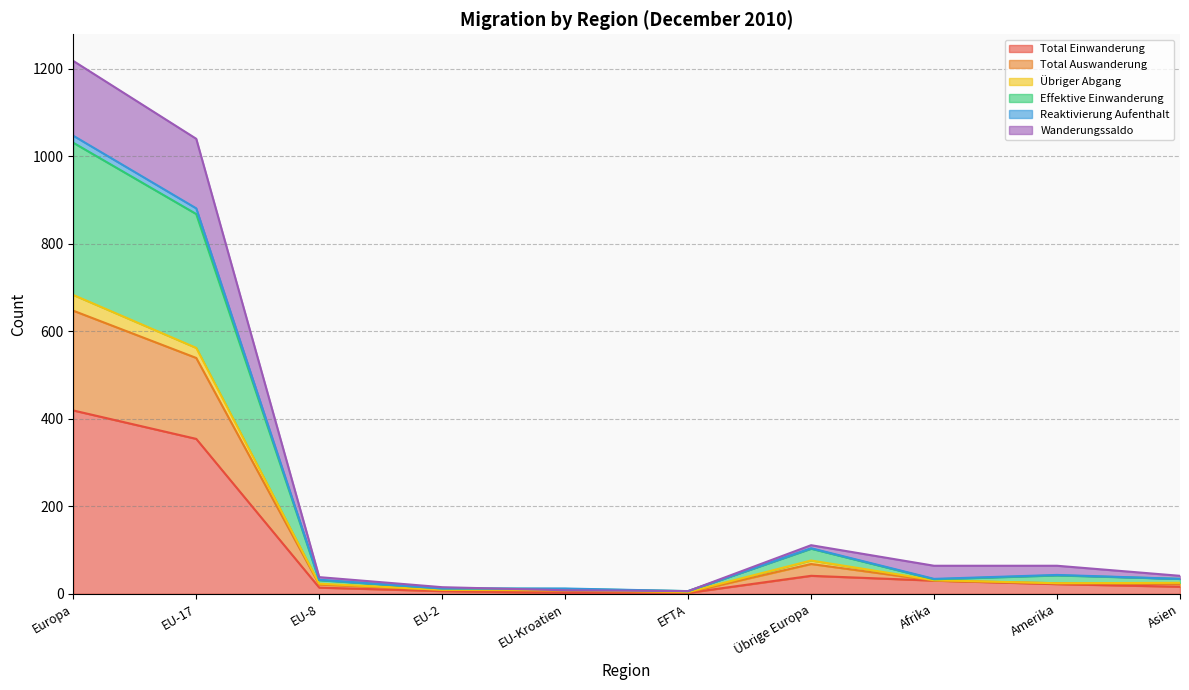

At which label is Total Einwanderung closest to 210?

EU-17